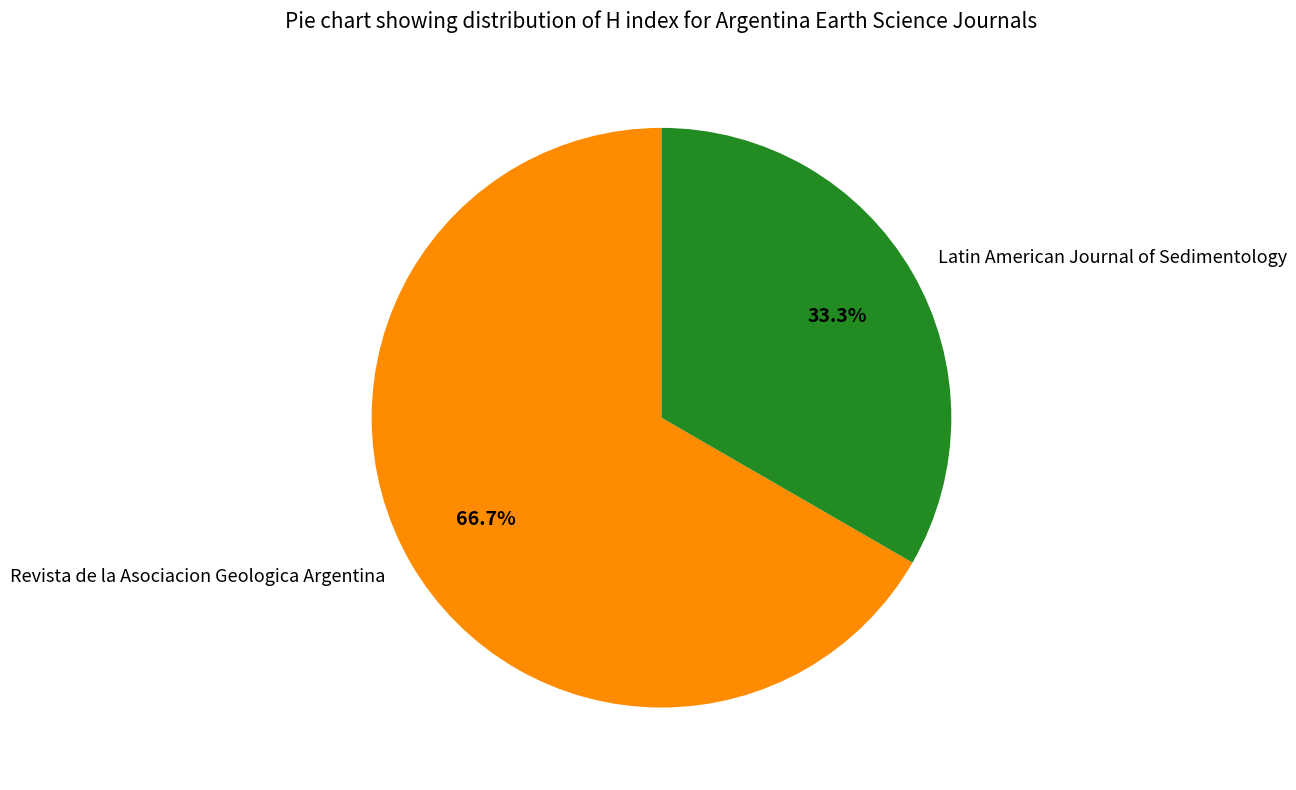

Count the number of slices in the pie.

2